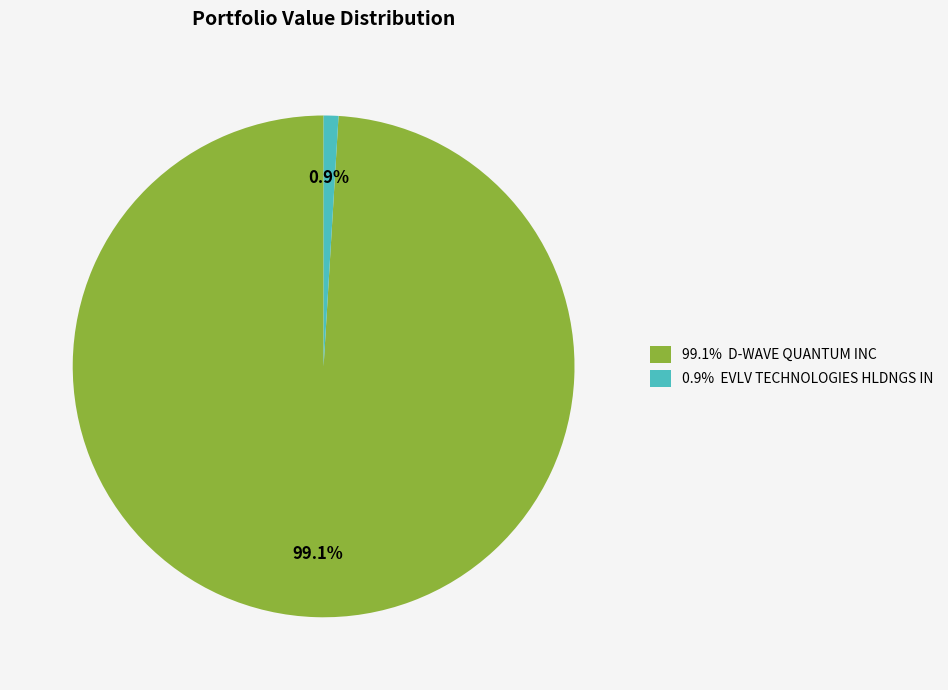

What is the smallest slice in the pie chart?

0.9% EVLV TECHNOLOGIES HLDNGS IN